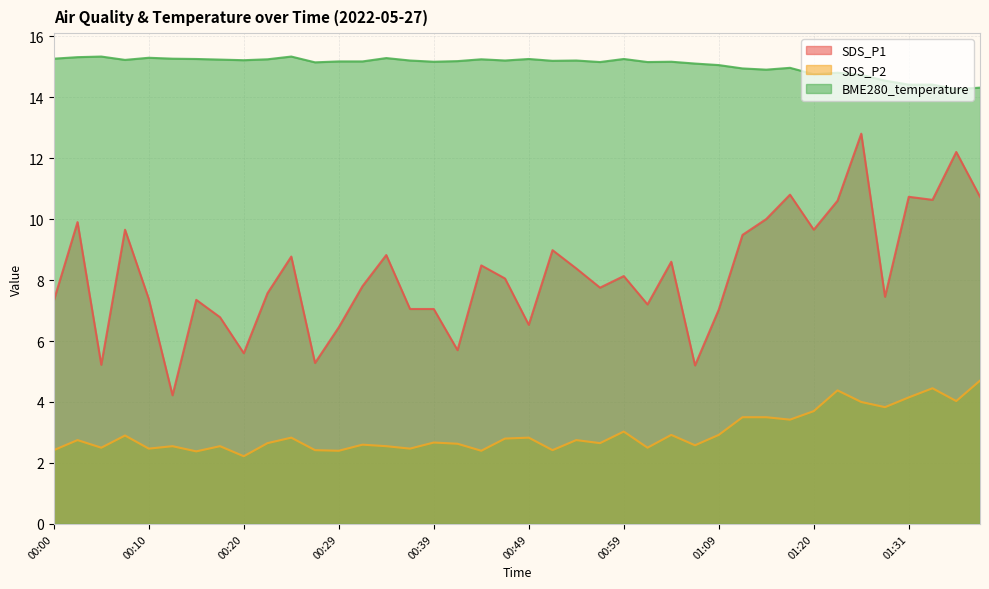

True or false: BME280_temperature and SDS_P2 cross at least once.

False